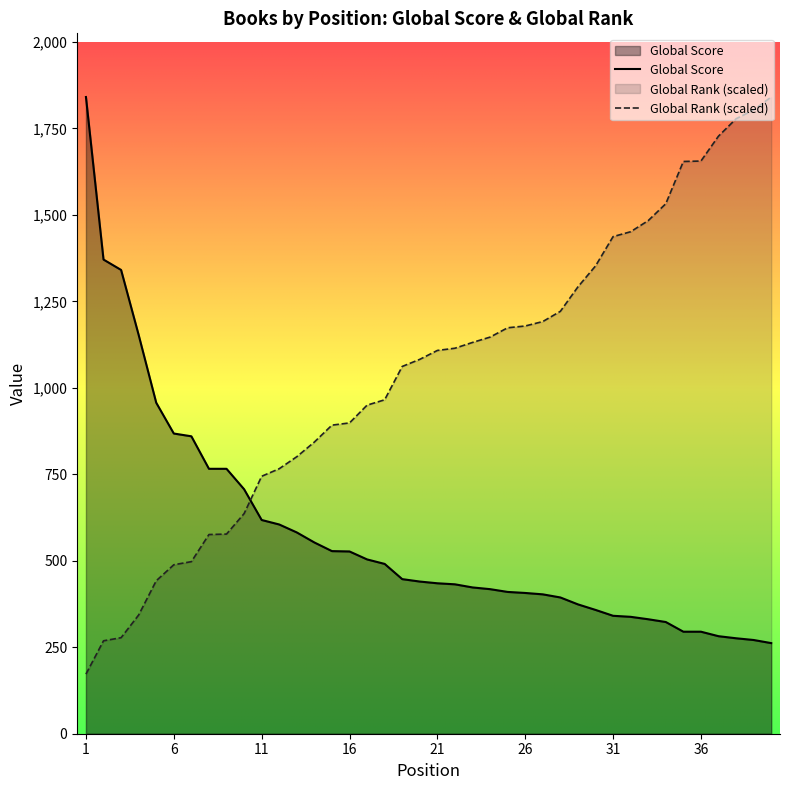

At how many categories does at least one series exceed 633?

40